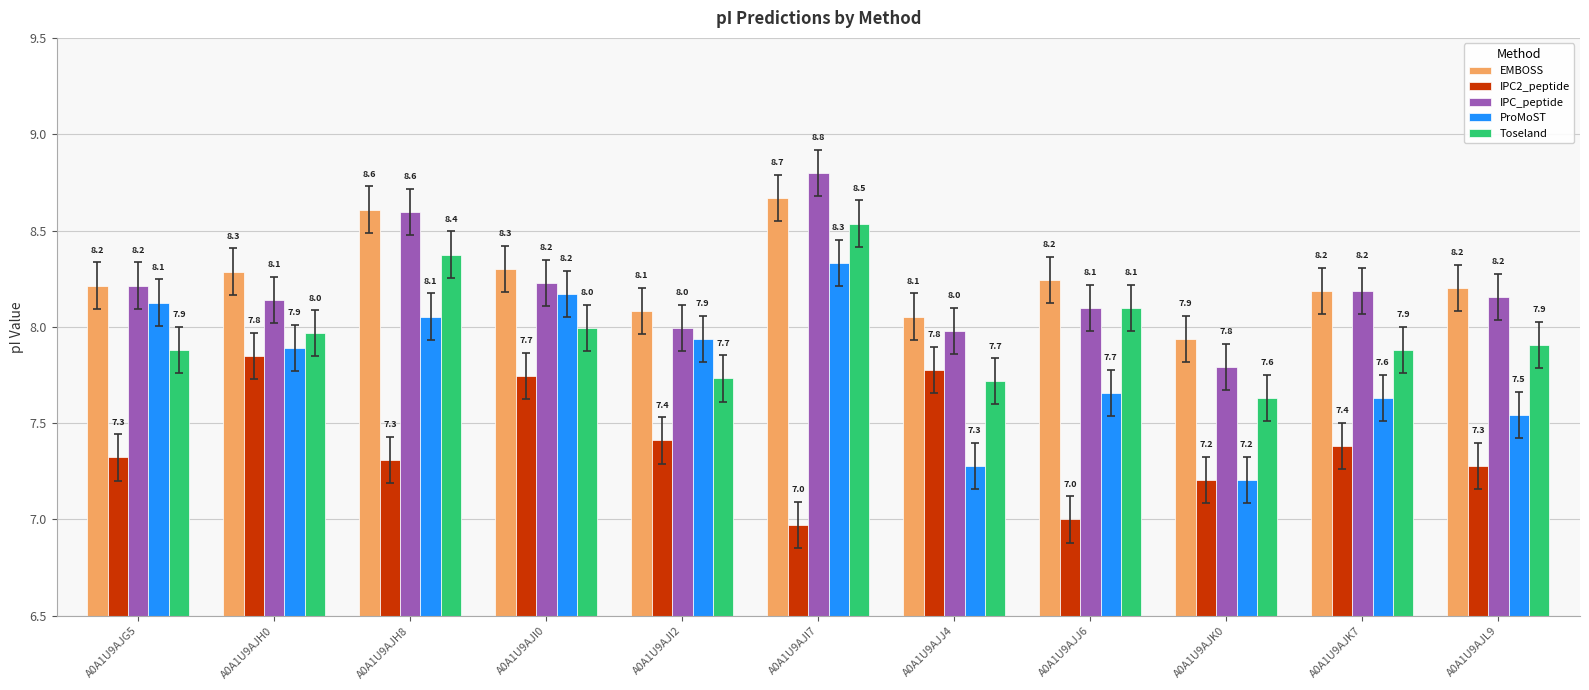

The IPC_peptide series shows 5.0 at A0A1U9AJI7. True or false?

False